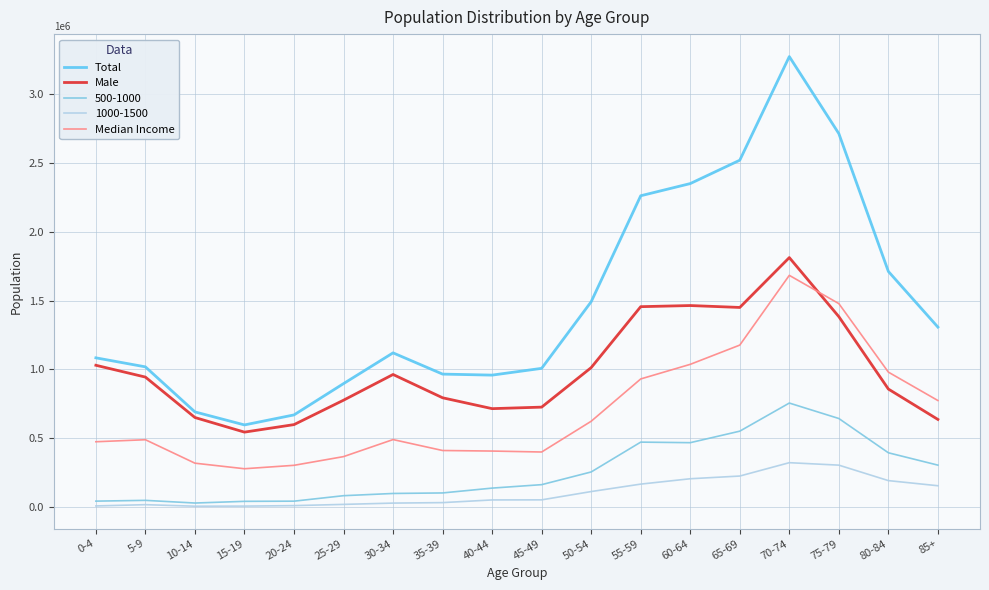

How many lines are shown in the chart?

5